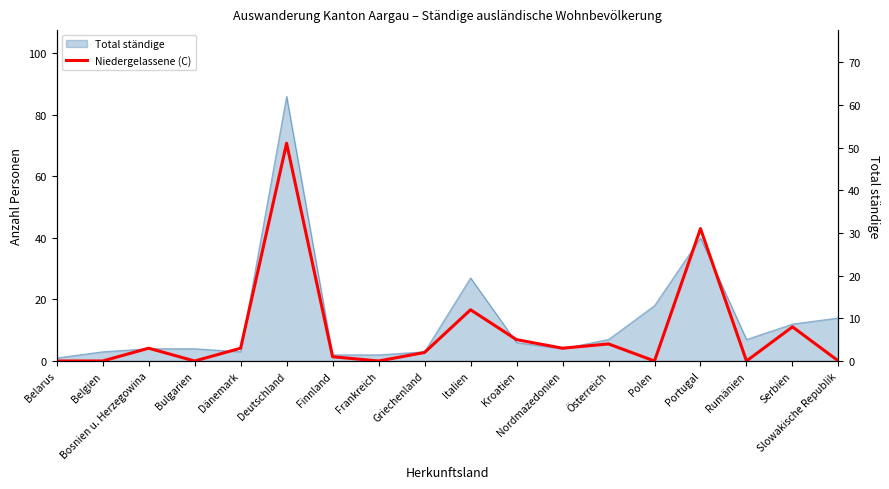

Is it true that the value at Dänemark is 3?

True